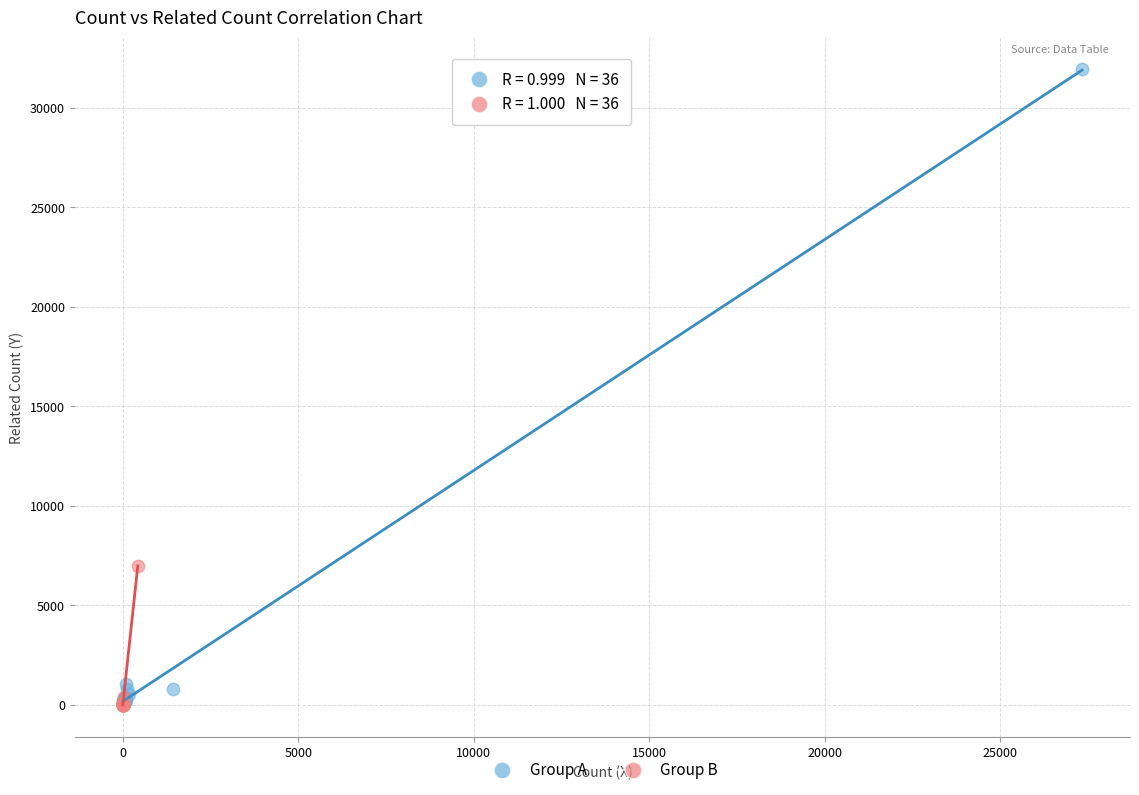

Which series has the widest spread of Y values?

Group A